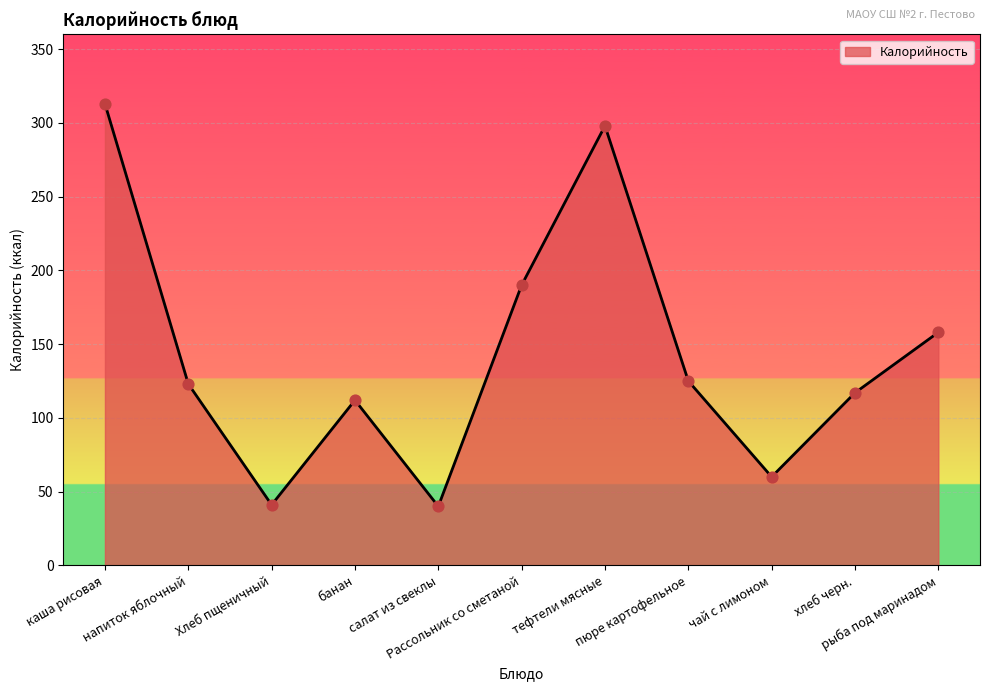

Which has a higher value, рыба под маринадом or пюре картофельное?

рыба под маринадом